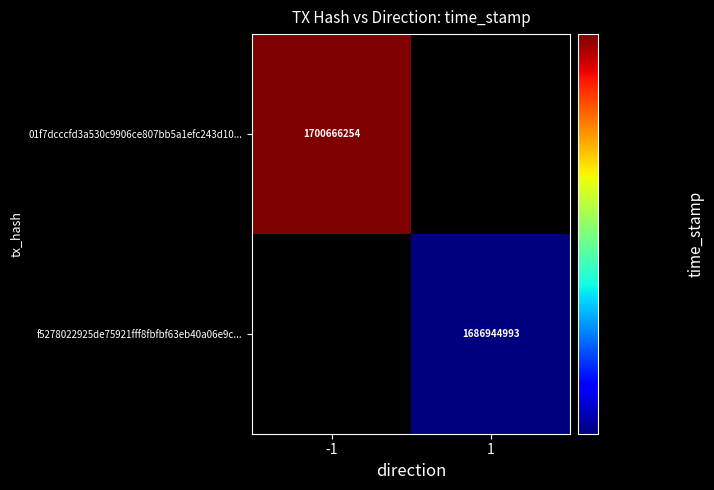

Is the value of 01f7dcccfd3a530c9906ce807bb5a1efc243d10... at -1 greater than the value of f5278022925de75921fff8fbfbf63eb40a06e9c... at 1?

Yes